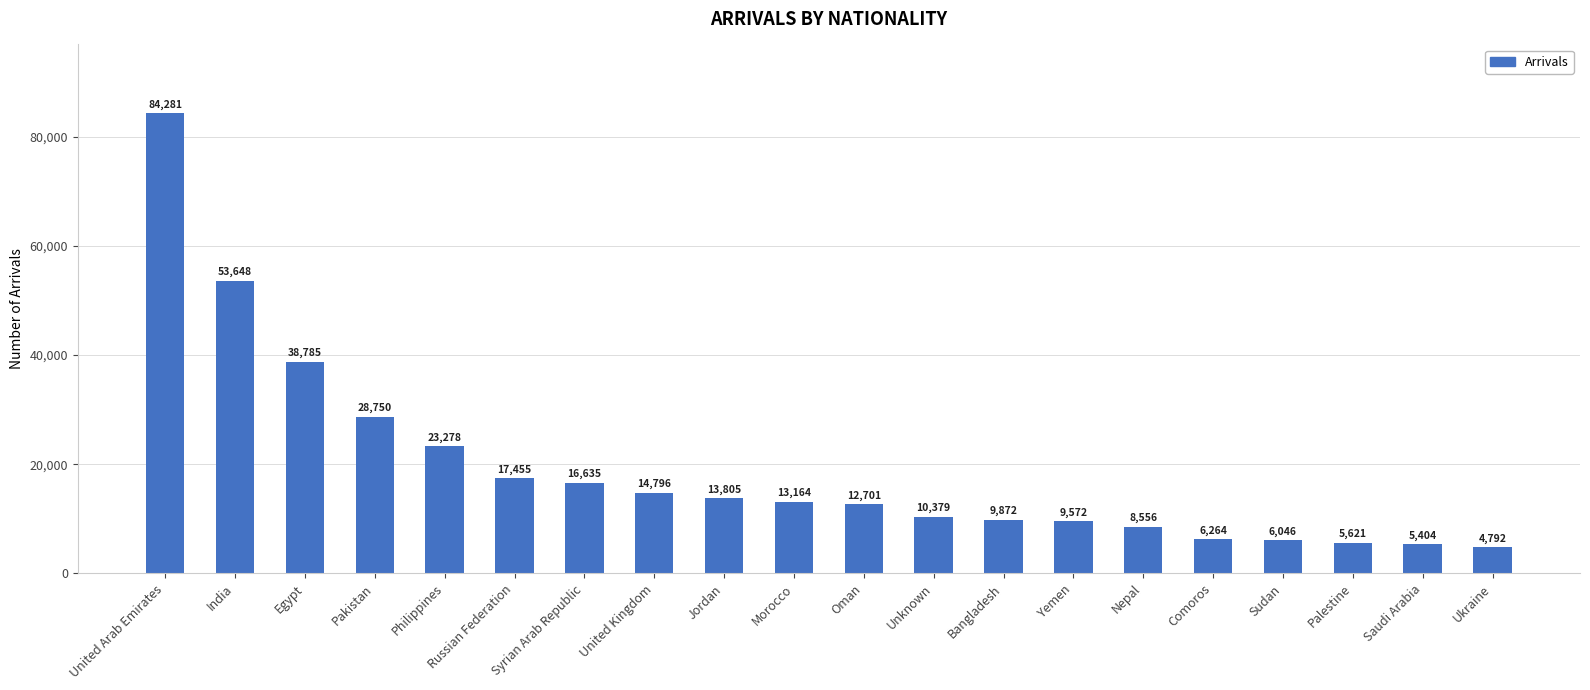

Reading left to right, transcribe all the data shown in this chart.

United Arab Emirates=84281	India=53648	Egypt=38785	Pakistan=28750	Philippines=23278	Russian Federation=17455	Syrian Arab Republic=16635	United Kingdom=14796	Jordan=13805	Morocco=13164	Oman=12701	Unknown=10379	Bangladesh=9872	Yemen=9572	Nepal=8556	Comoros=6264	Sudan=6046	Palestine=5621	Saudi Arabia=5404	Ukraine=4792